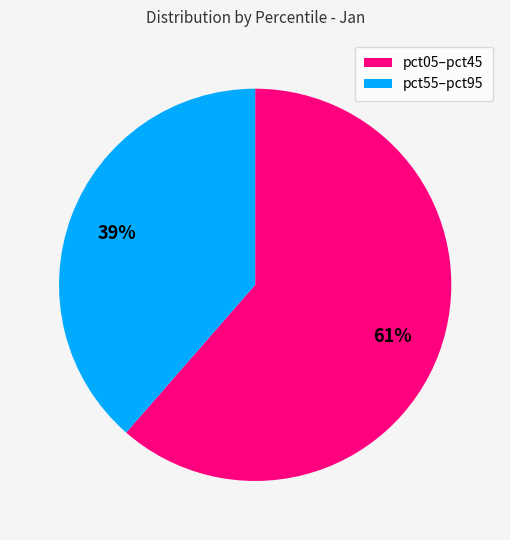

Is there a majority slice in this chart?

Yes